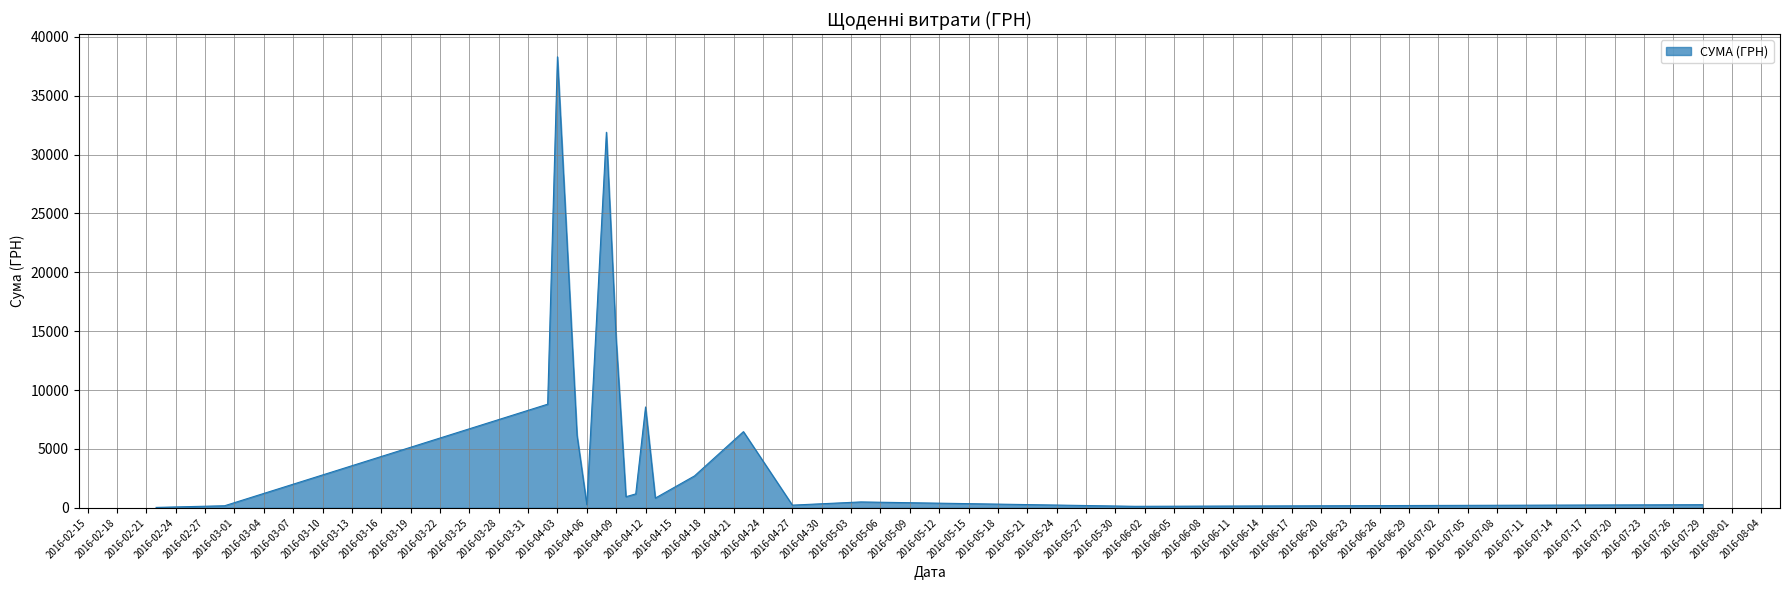

What is the difference between the maximum and minimum values?

38264.5